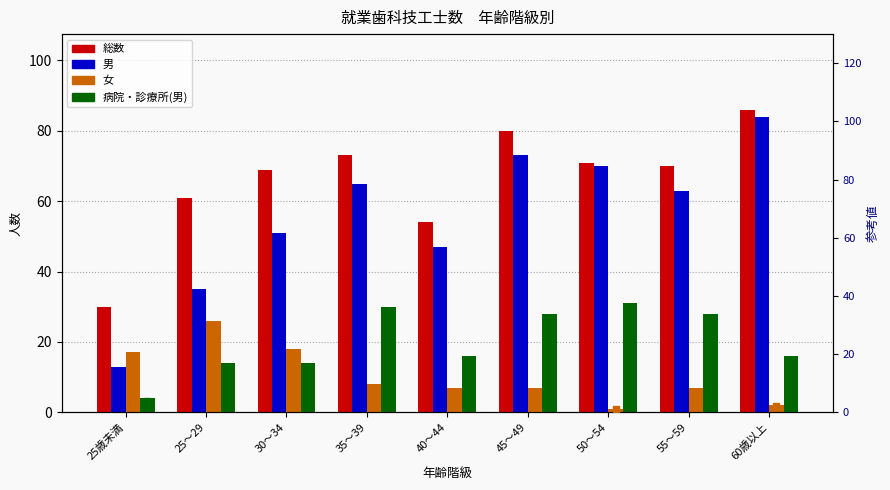

How many groups of bars are there?

9